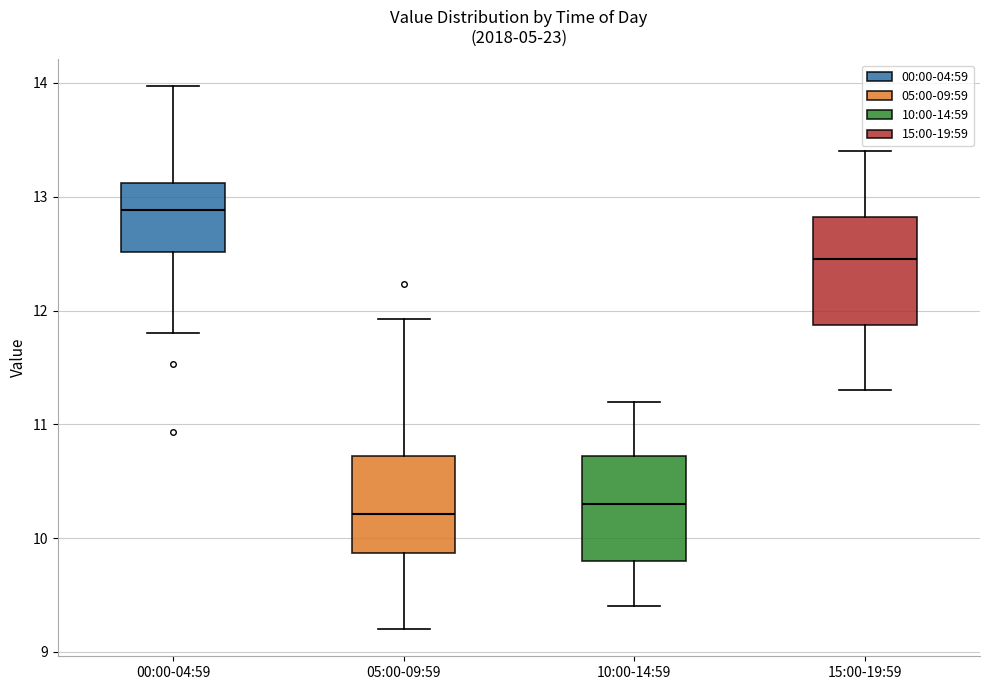

Reading left to right, transcribe this box plot: for each box, give where its median line is, the range the box spans, and where its two whiskers end, as read against the y-axis. The values are not printed on the chart, so give them approximately, as read against the axis.

00:00-04:59: median 12.9, box 12.5 to 13.1, whiskers 11.8 to 14.0
05:00-09:59: median 10.2, box 9.9 to 10.7, whiskers 9.2 to 11.9
10:00-14:59: median 10.3, box 9.8 to 10.7, whiskers 9.4 to 11.2
15:00-19:59: median 12.5, box 11.9 to 12.8, whiskers 11.3 to 13.4